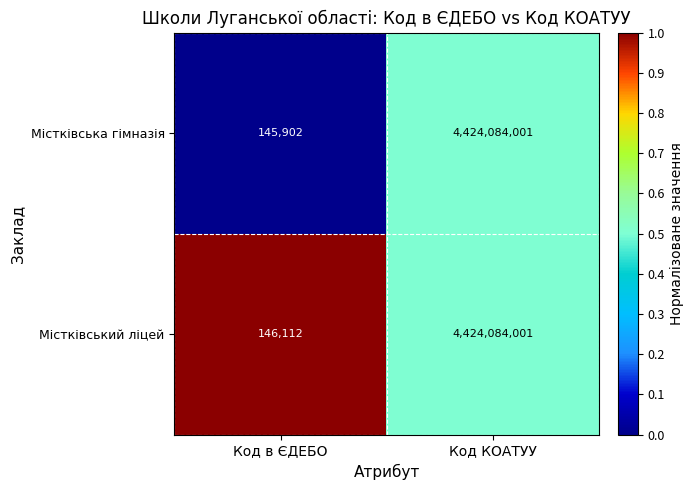

What is the average value of the Містківська гімназія series?

2212114952